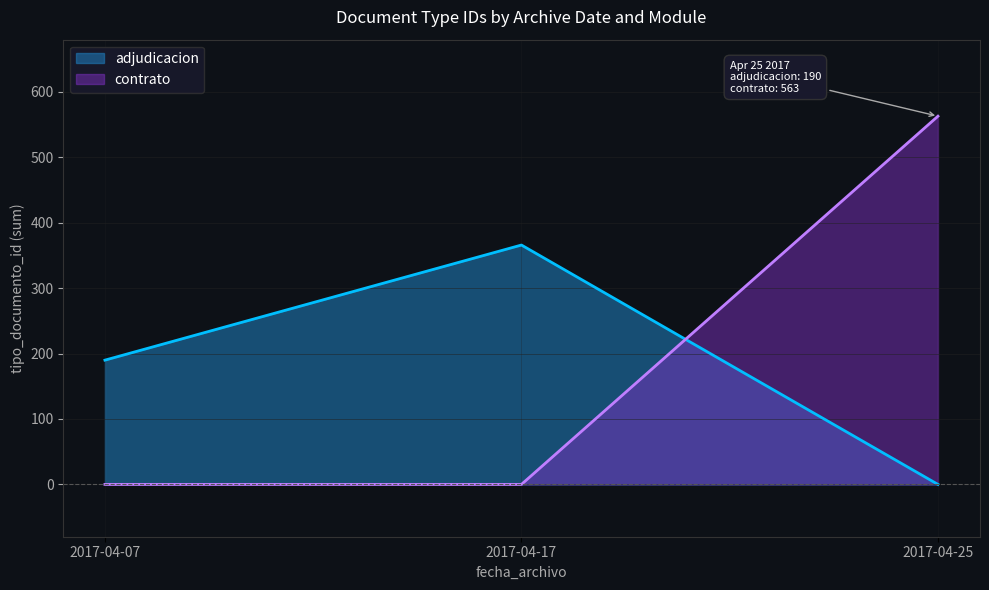

What is the greatest value displayed?

563